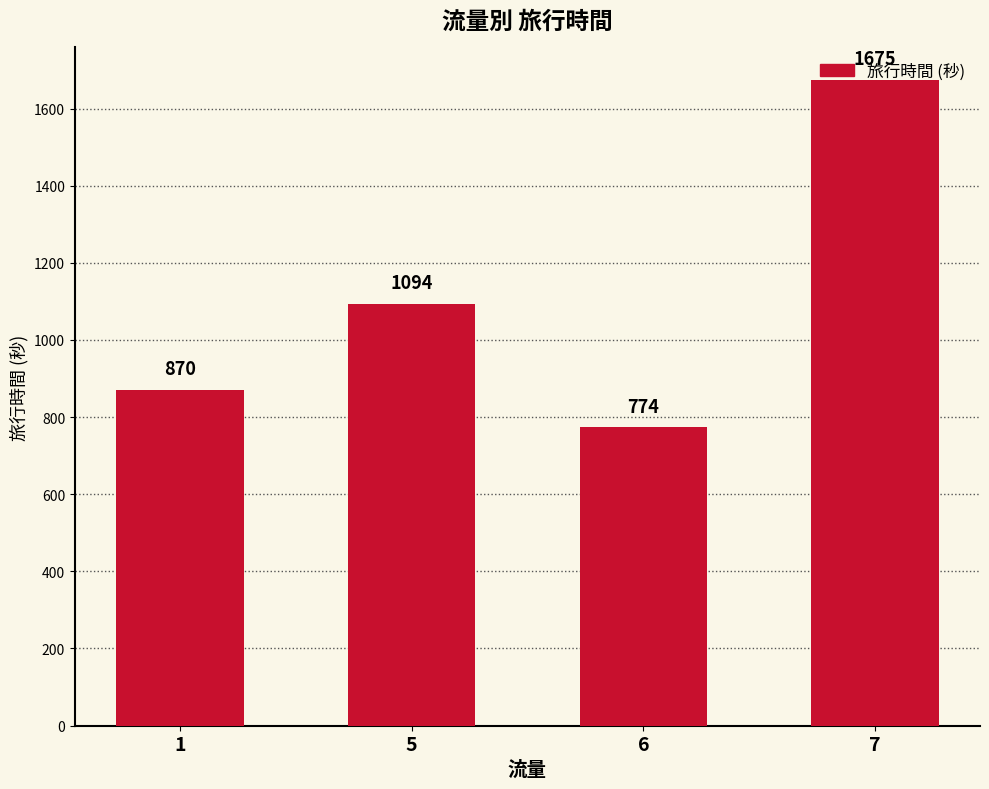

Rank the categories by value from highest to lowest.

7, 5, 1, 6